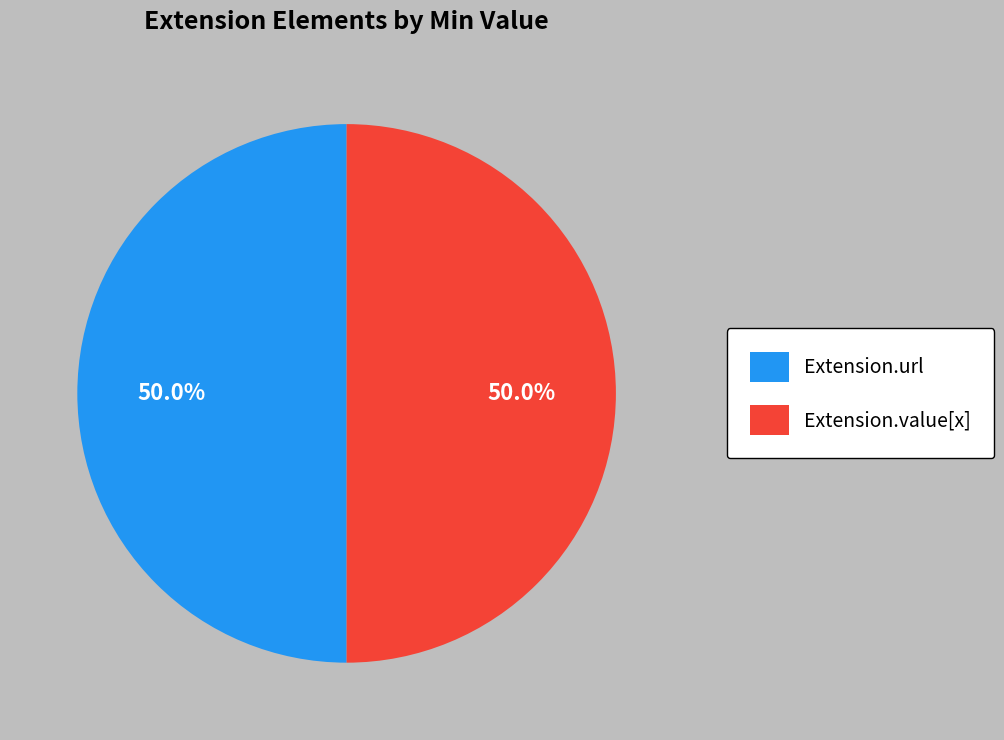

Approximately how many times larger is the value at Extension.url compared to Extension.value[x]?

1.0